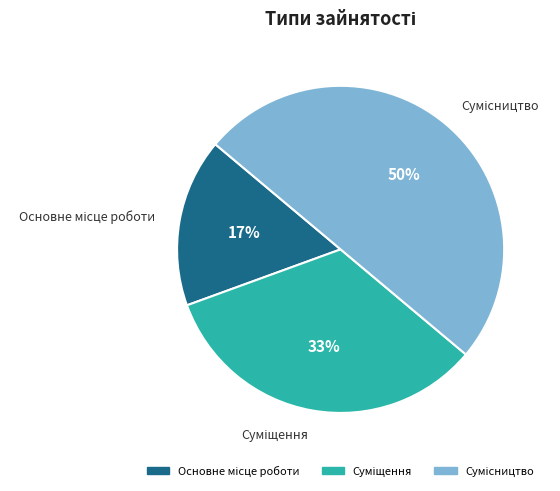

To the nearest percent, what is the difference between the largest and smallest slice percentages?

33%